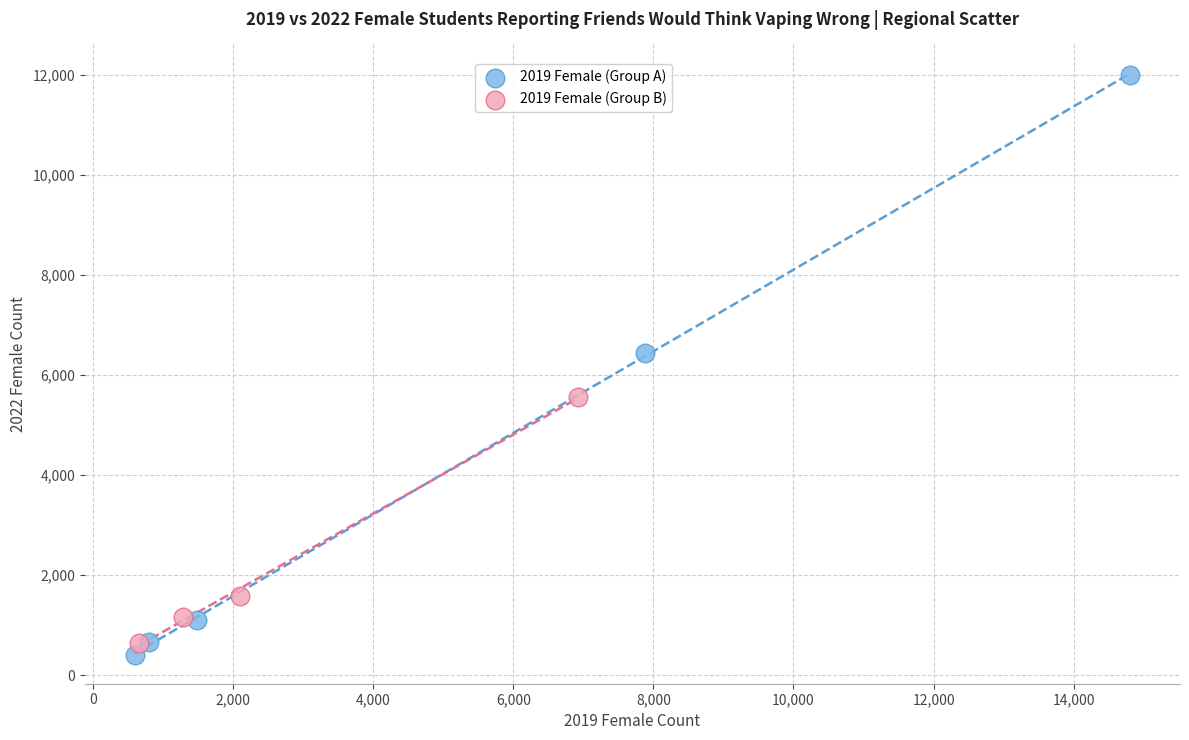

Which series contains the highest Y value?

2019 Female (Group A)